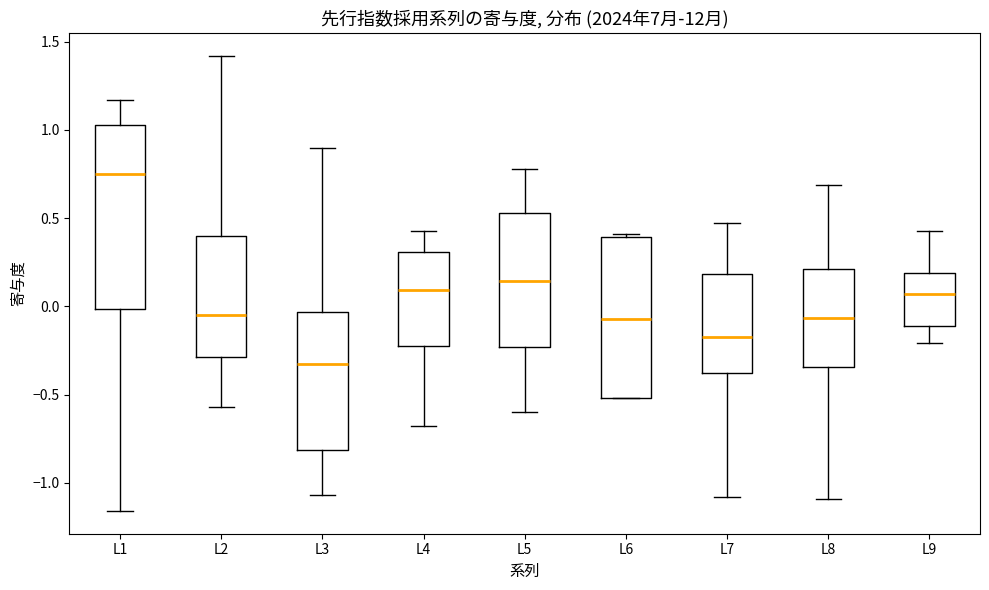

Reading left to right, transcribe this box plot: for each box, give where its median line is, the range the box spans, and where its two whiskers end, as read against the y-axis. The values are not printed on the chart, so give them approximately, as read against the axis.

L1: median 0.75, box 0.00 to 1.05, whiskers -1.15 to 1.15
L2: median -0.05, box -0.30 to 0.40, whiskers -0.55 to 1.40
L3: median -0.30, box -0.80 to -0.05, whiskers -1.05 to 0.90
L4: median 0.10, box -0.20 to 0.30, whiskers -0.70 to 0.45
L5: median 0.15, box -0.25 to 0.55, whiskers -0.60 to 0.80
L6: median -0.05, box -0.50 to 0.40, whiskers -0.50 to 0.40
L7: median -0.15, box -0.40 to 0.20, whiskers -1.10 to 0.45
L8: median -0.05, box -0.35 to 0.20, whiskers -1.10 to 0.70
L9: median 0.05, box -0.10 to 0.20, whiskers -0.20 to 0.45